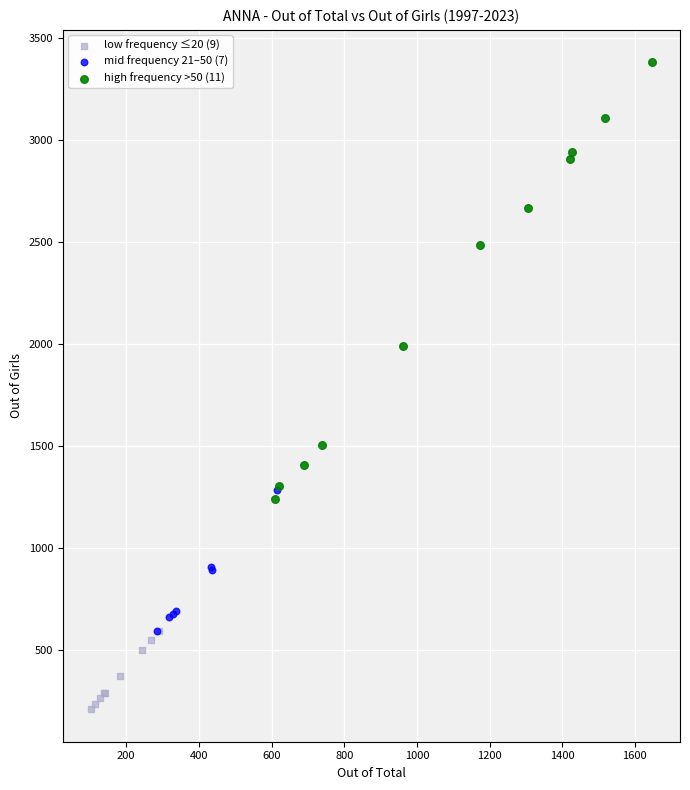

Which series contains the lowest Y value?

low frequency ≤20 (9)